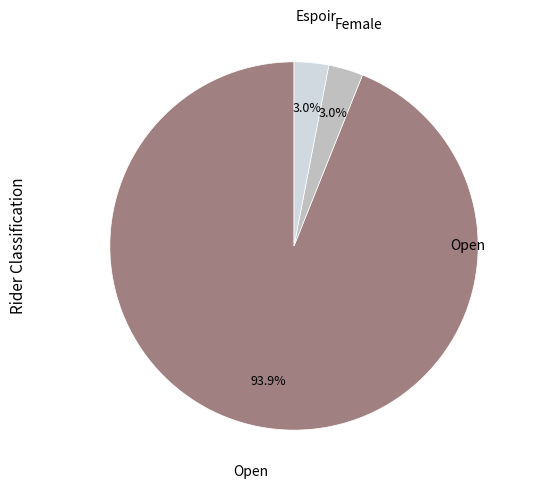

Is there a majority slice in this chart?

Yes